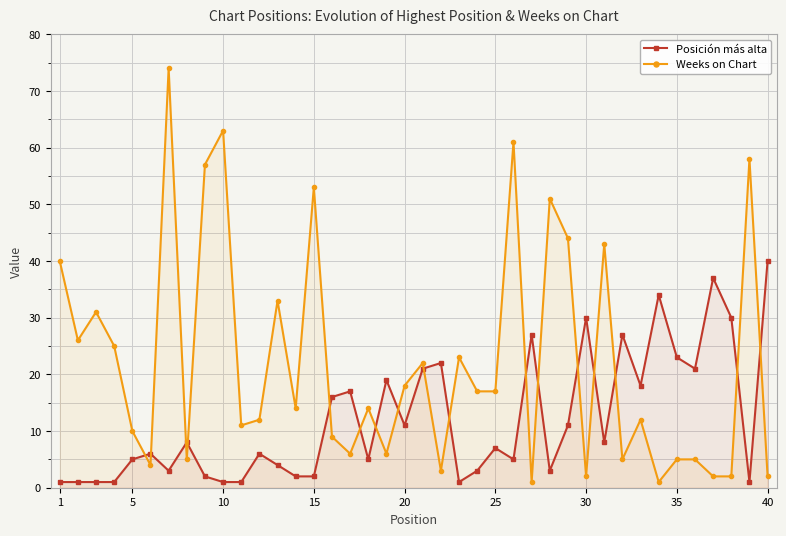

Which series has the widest spread of values?

Weeks on Chart